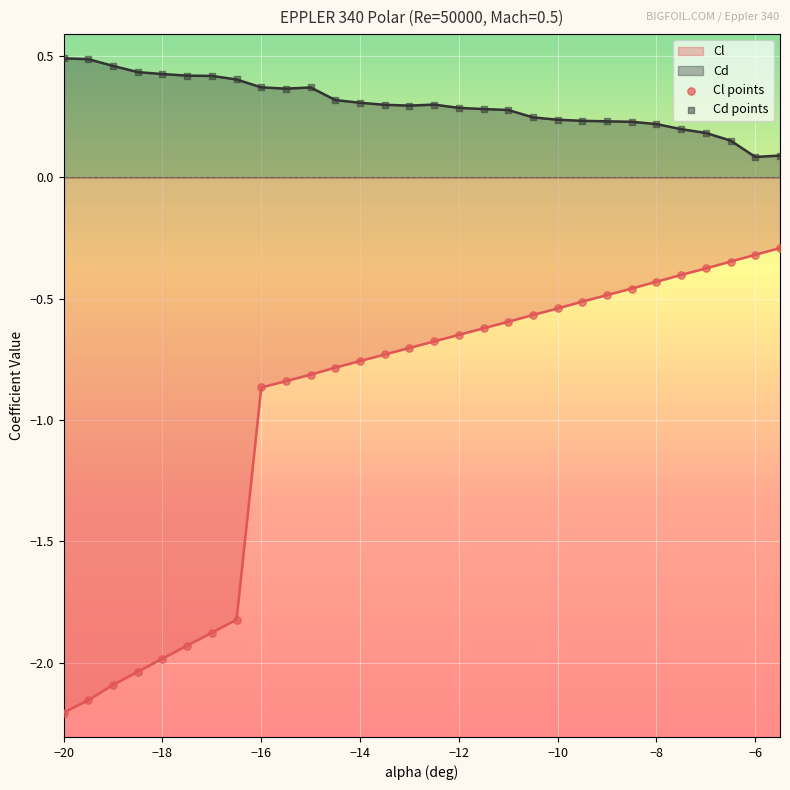

Which series has the largest total across all categories?

Cd